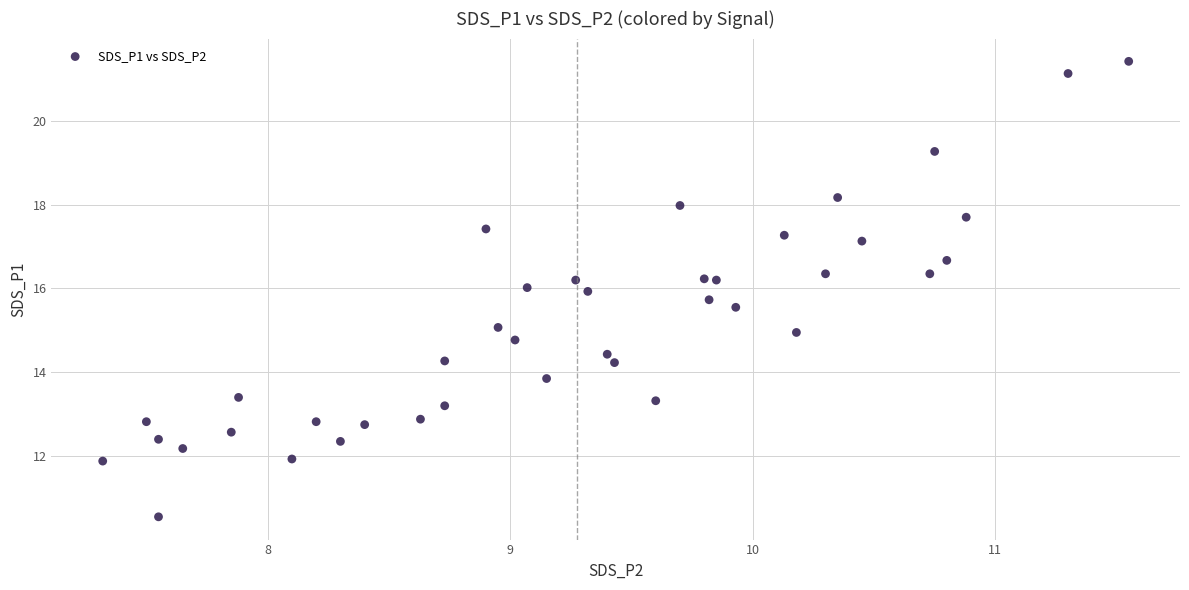

What is the range of X values (max minus min)?

4.2